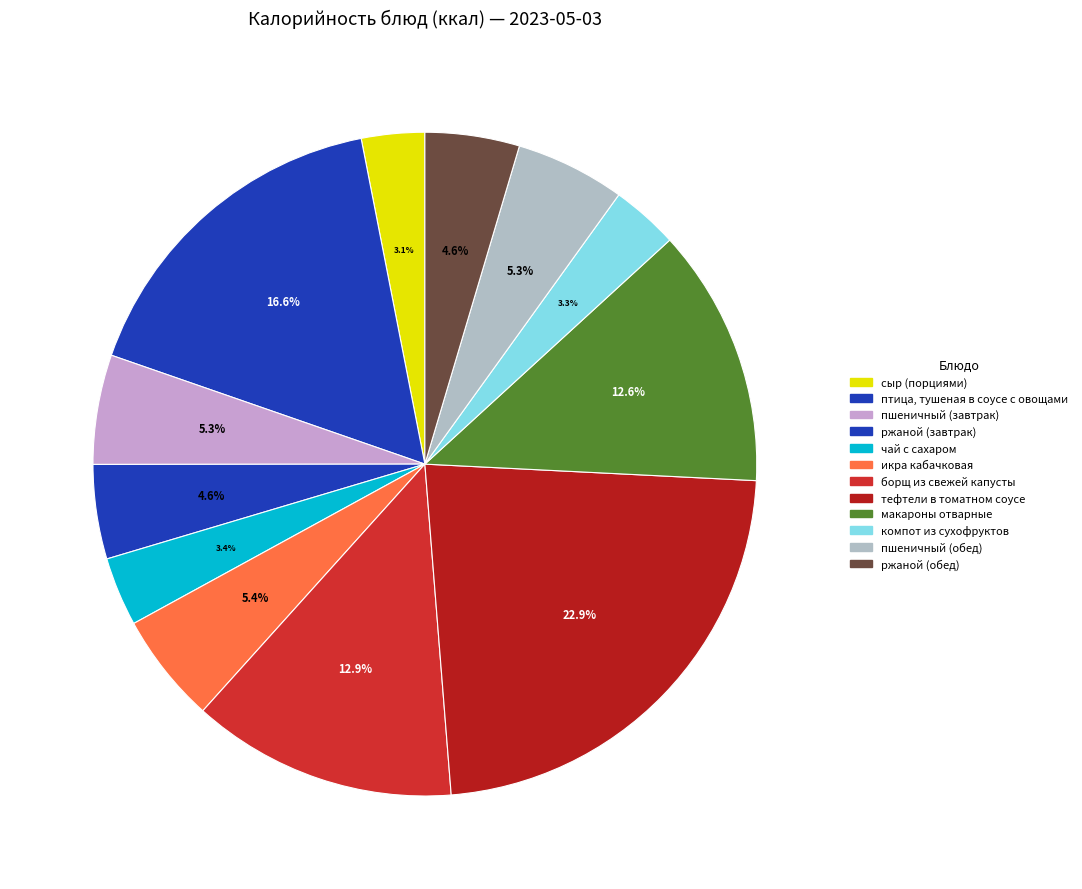

How many segments does this pie chart have?

12